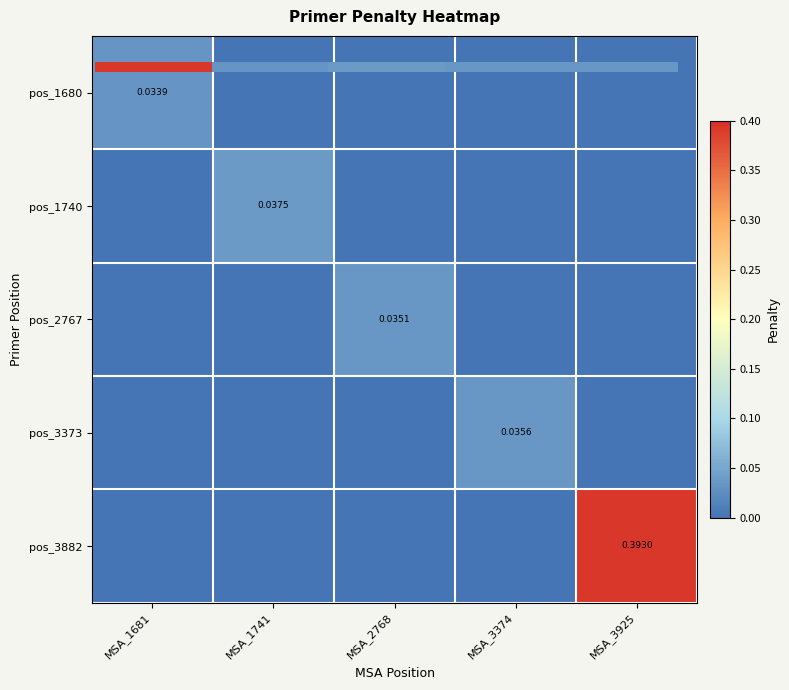

Where is pos_2767 nearest to the value 0?

MSA_1681